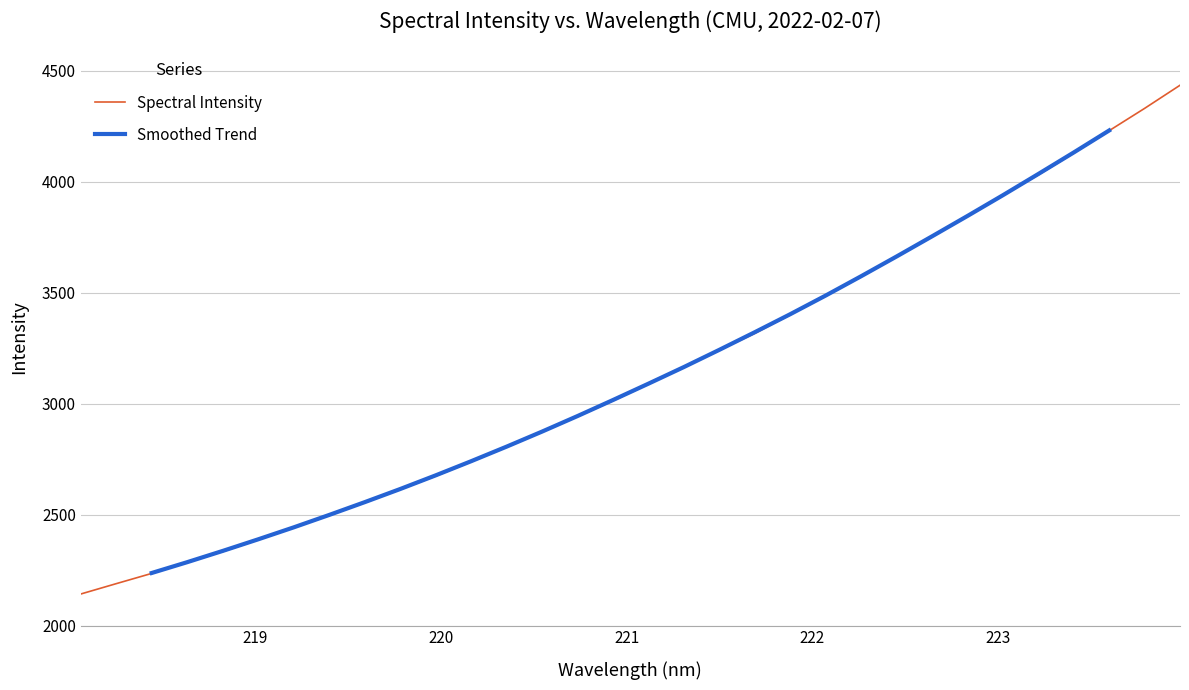

Does the chart display data point markers on the line(s)?

No